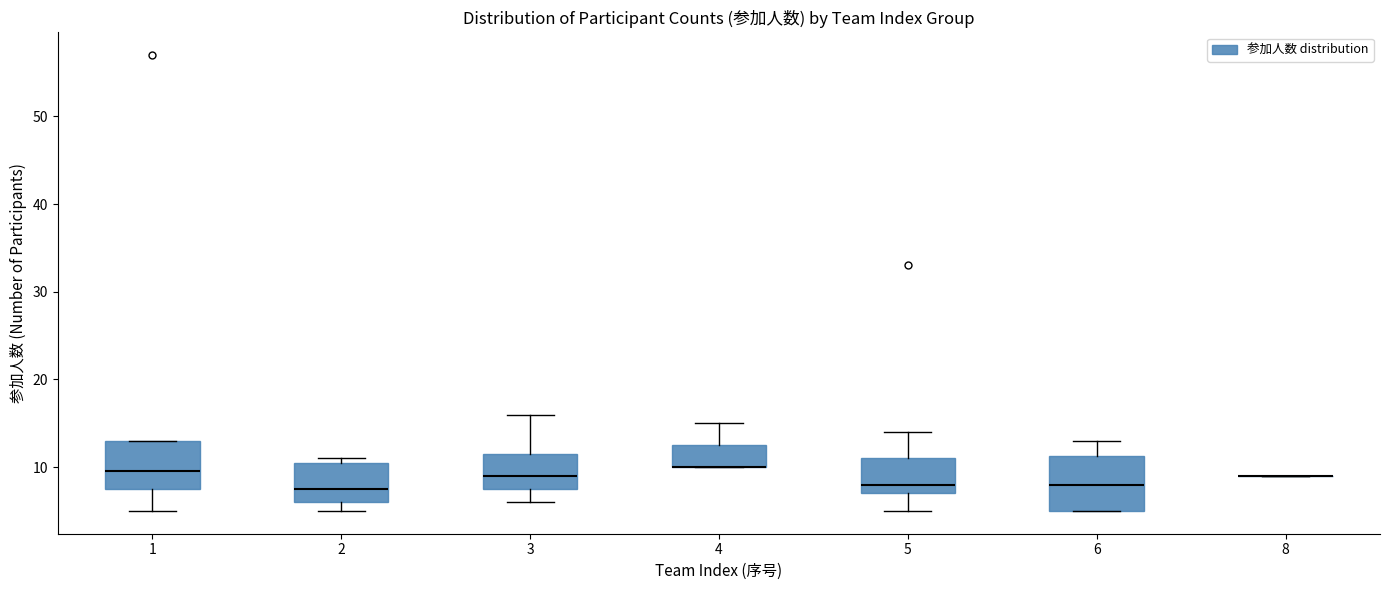

Reading left to right, transcribe this box plot: for each box, give where its median line is, the range the box spans, and where its two whiskers end, as read against the y-axis. The values are not printed on the chart, so give them approximately, as read against the axis.

1: median 10, box 8 to 13, whiskers 5 to 13
2: median 8, box 6 to 11, whiskers 5 to 11 (just above the box's upper edge)
3: median 9, box 8 to 12, whiskers 6 to 16
4: median 10 (drawn on the box's lower edge), box 10 to 13, whiskers 10 to 15
5: median 8, box 7 to 11, whiskers 5 to 14
6: median 8, box 5 to 11, whiskers 5 to 13
8: box collapsed to a line at 9, whiskers 9 to 9